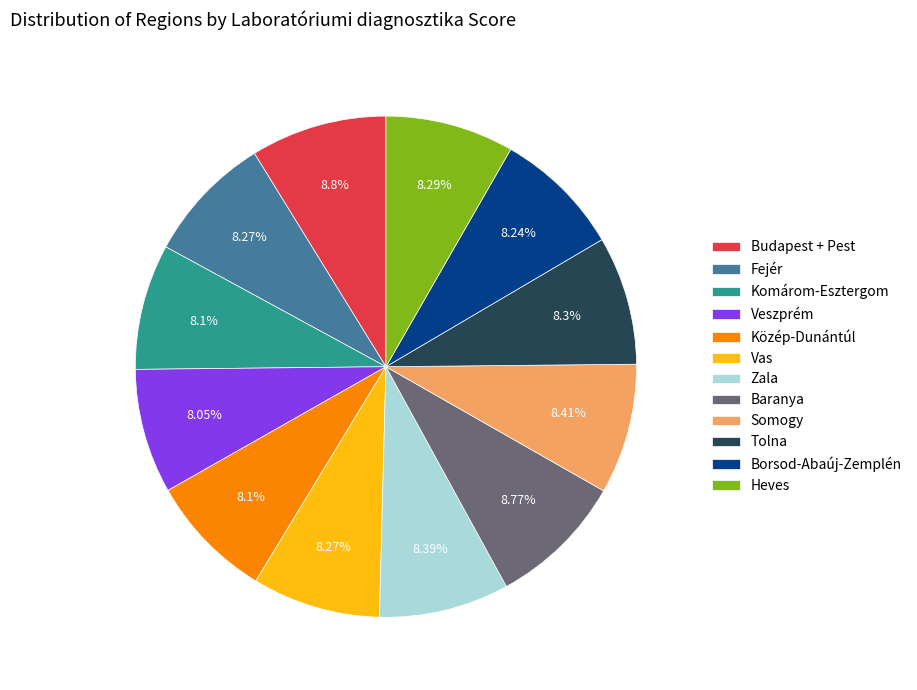

To the nearest percent, what is the combined percentage of Zala and Tolna?

17%